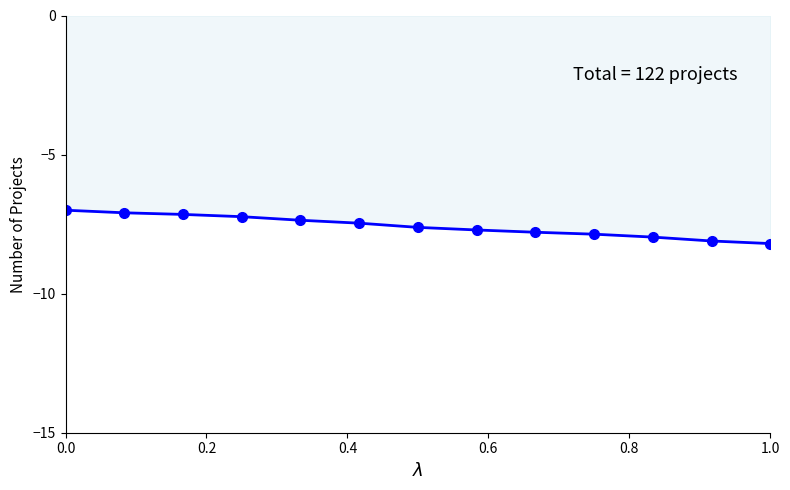

What is the value of the 1st point from the left?

-7.0